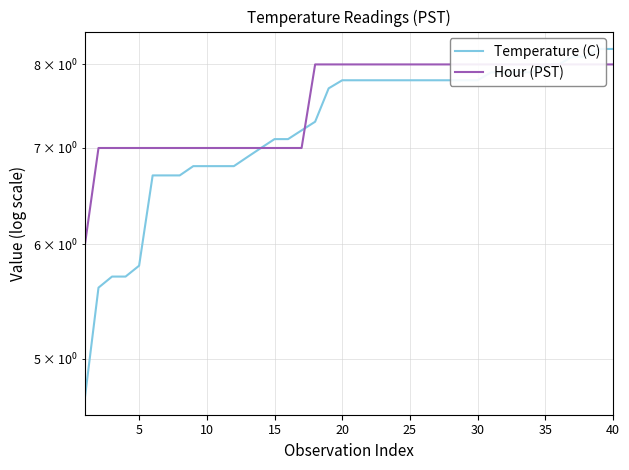

What is the difference between the maximum and second lowest values in the Temperature (C) series?

2.6